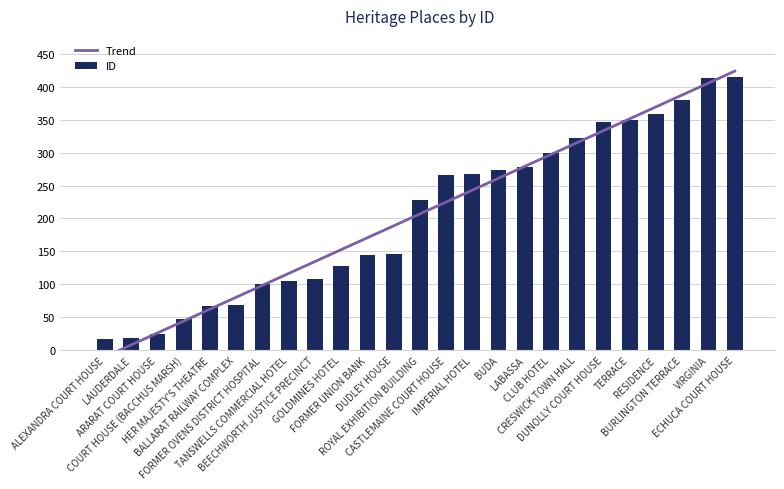

Where does the Trend series first go above 206?

ROYAL EXHIBITION BUILDING